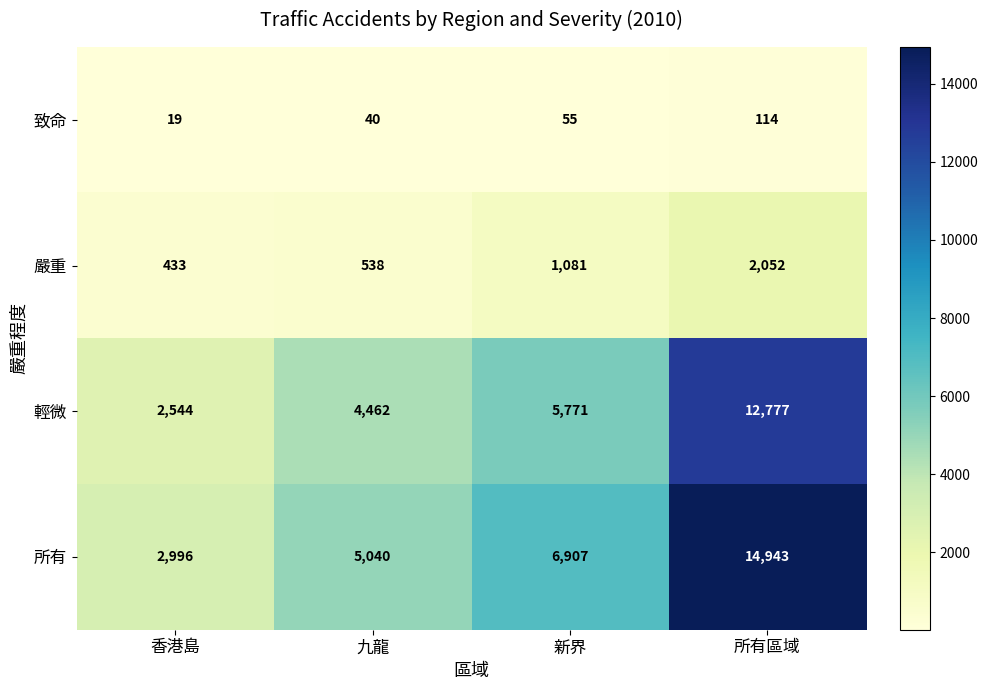

Which category has the lowest value across all series?

香港島